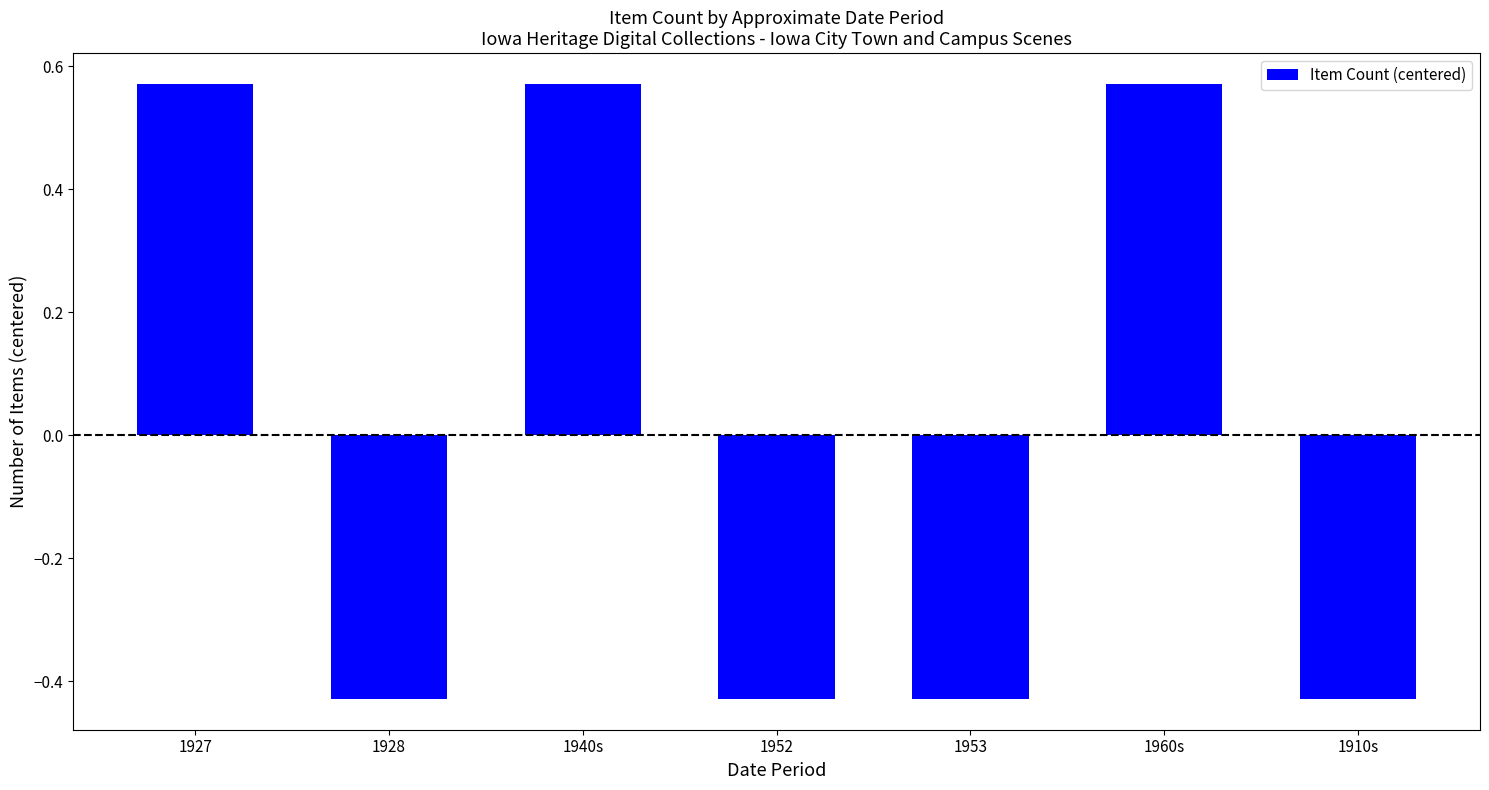

How many negative values are there?

4